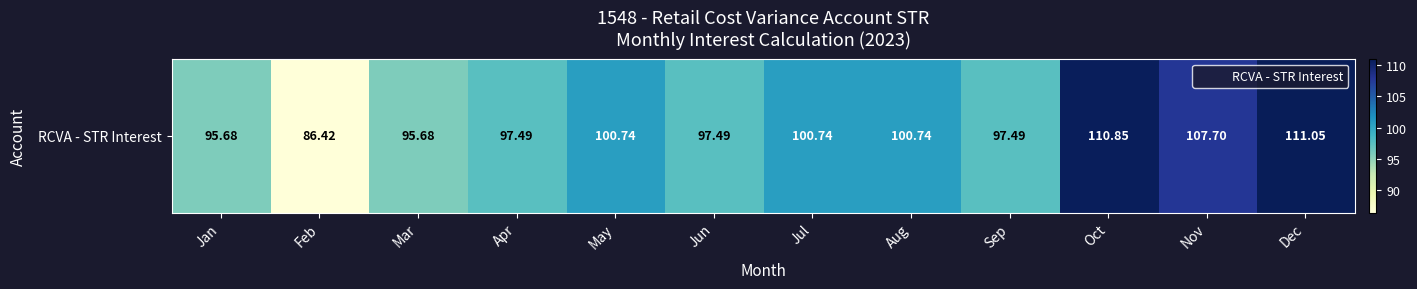

What is the ratio of the value at Nov to the value at Sep?

1.1